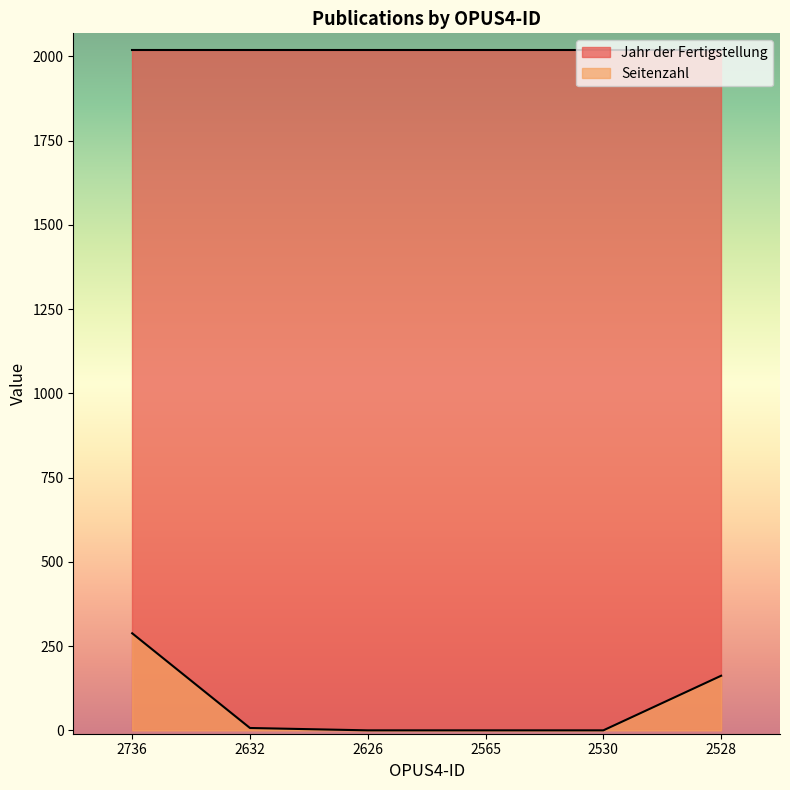

Reading right to left, what are all the values shown in this chart?

2528=162	2530=0	2565=0	2626=0	2632=7	2736=288